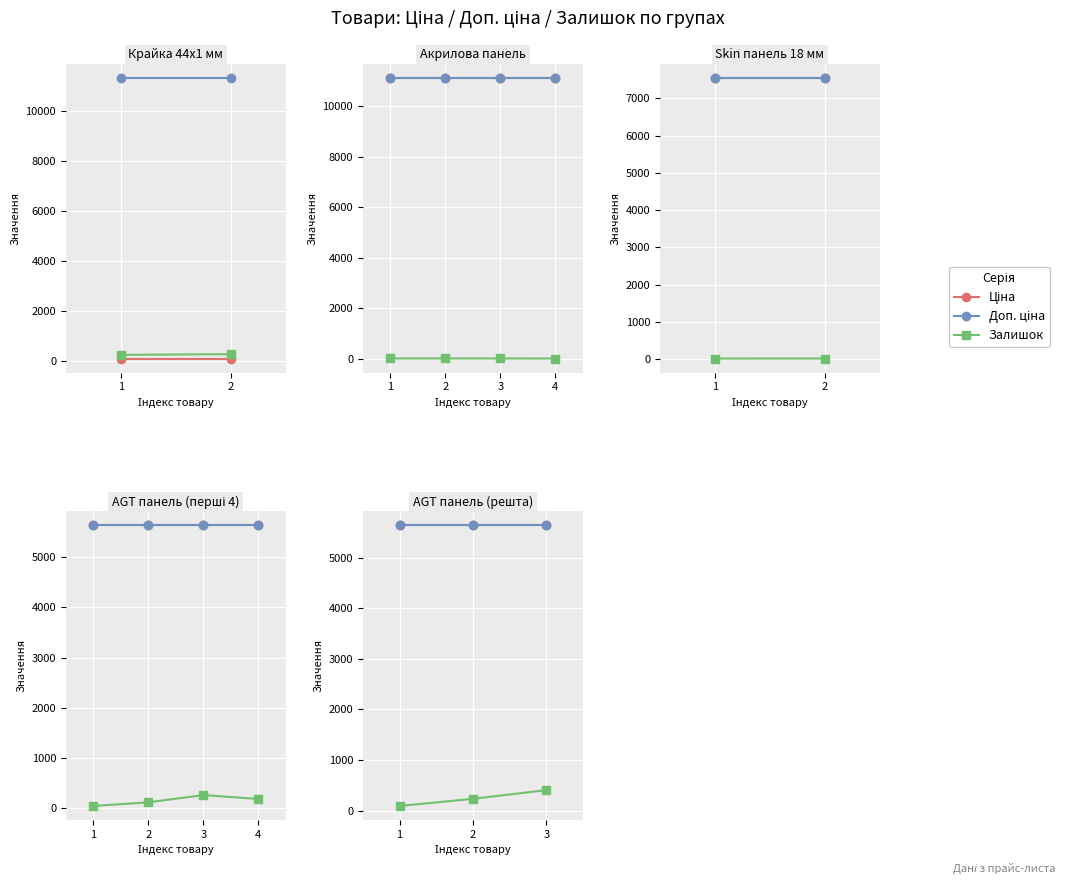

What is the approximate value of Доп. ціна at 1?

5636